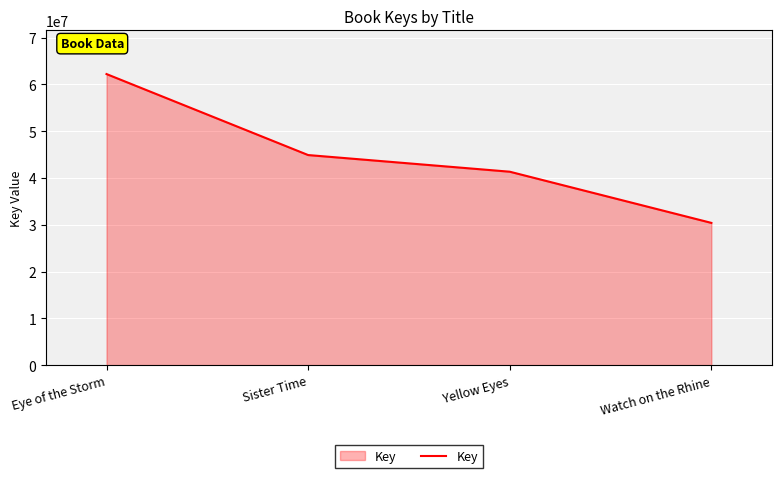

Which category has the highest value across all series?

Eye of the Storm